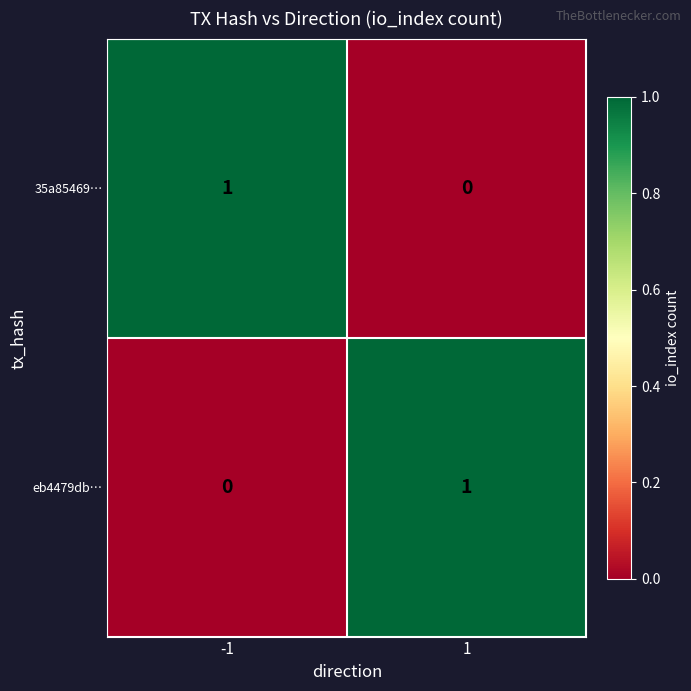

Rank the categories by 35a85469… value from lowest to highest.

1, -1